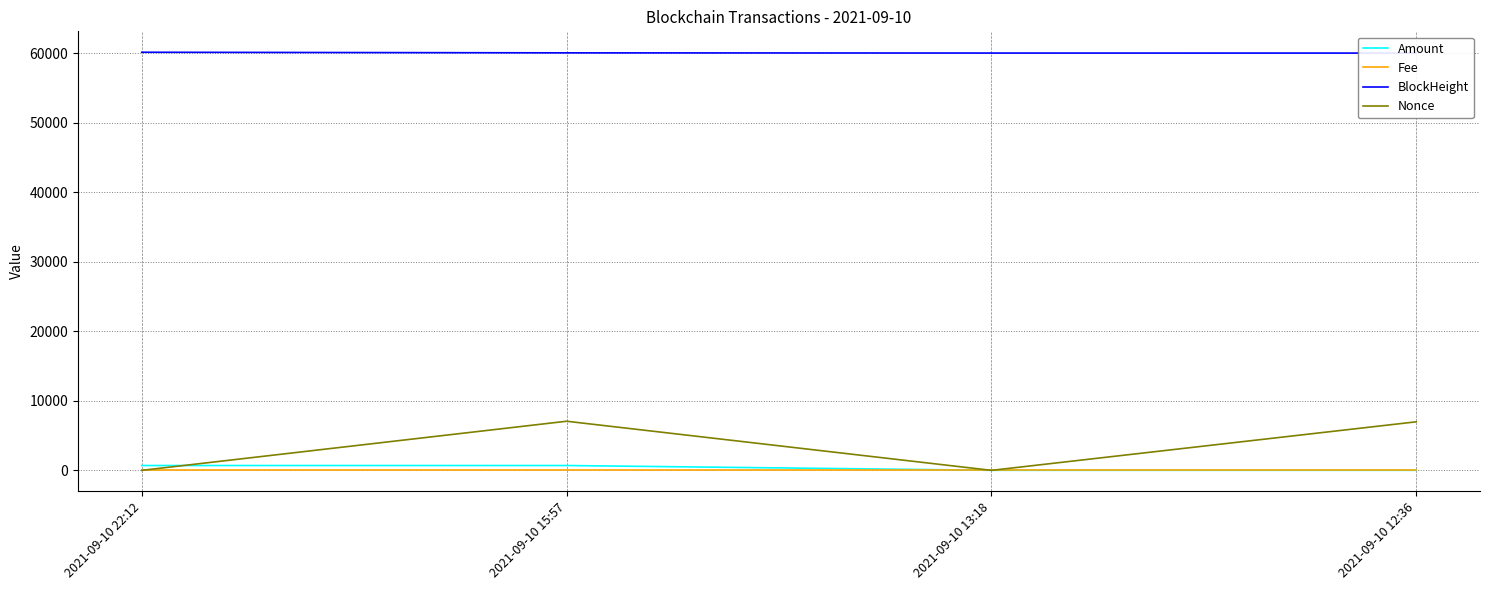

What is the difference between the second highest and minimum values in the BlockHeight series?

34.0